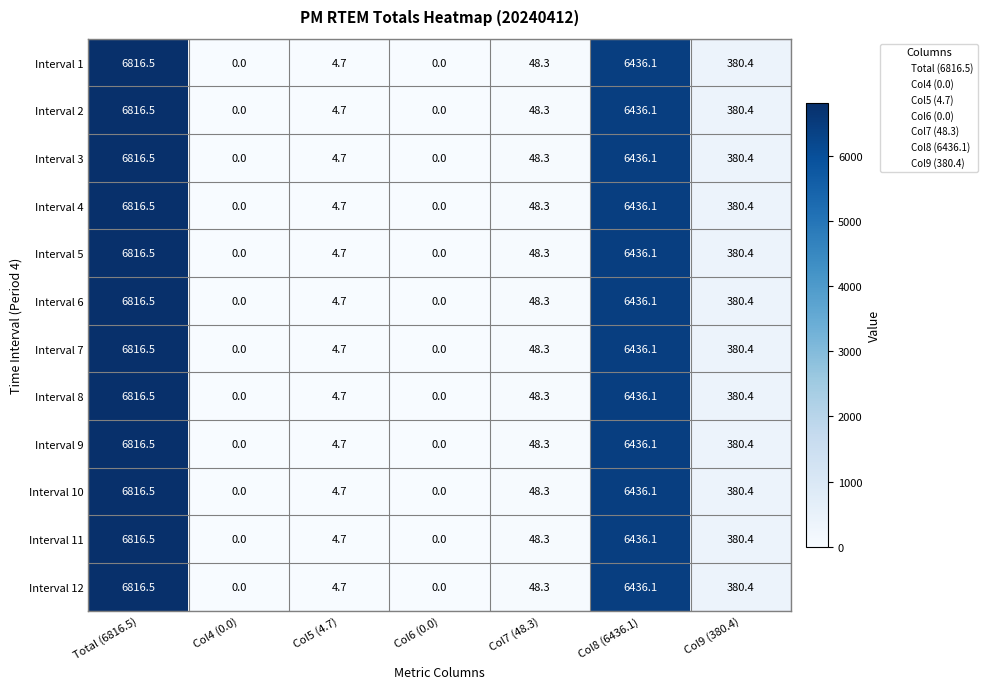

The value of Interval 10 at Col7 (48.3) is 25.8. True or false?

False